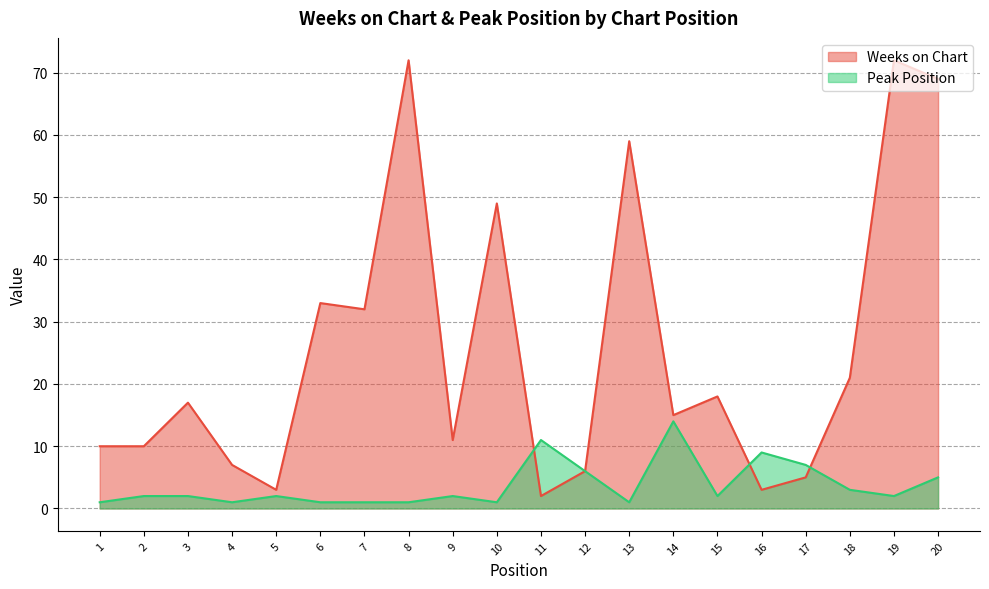

At how many categories does at least one series exceed 67?

3